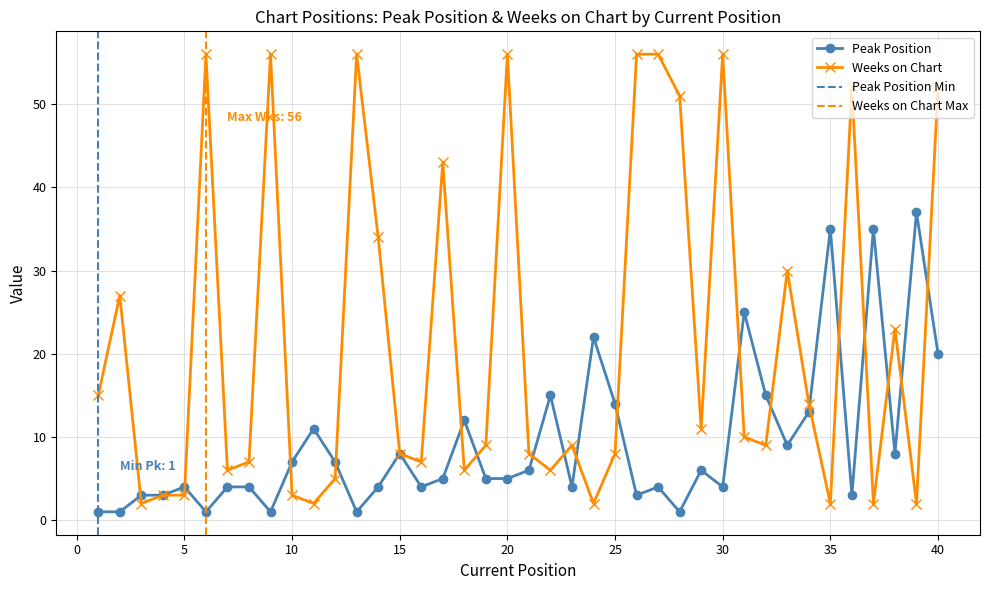

True or false: Peak Position and Weeks on Chart intersect in this chart.

True